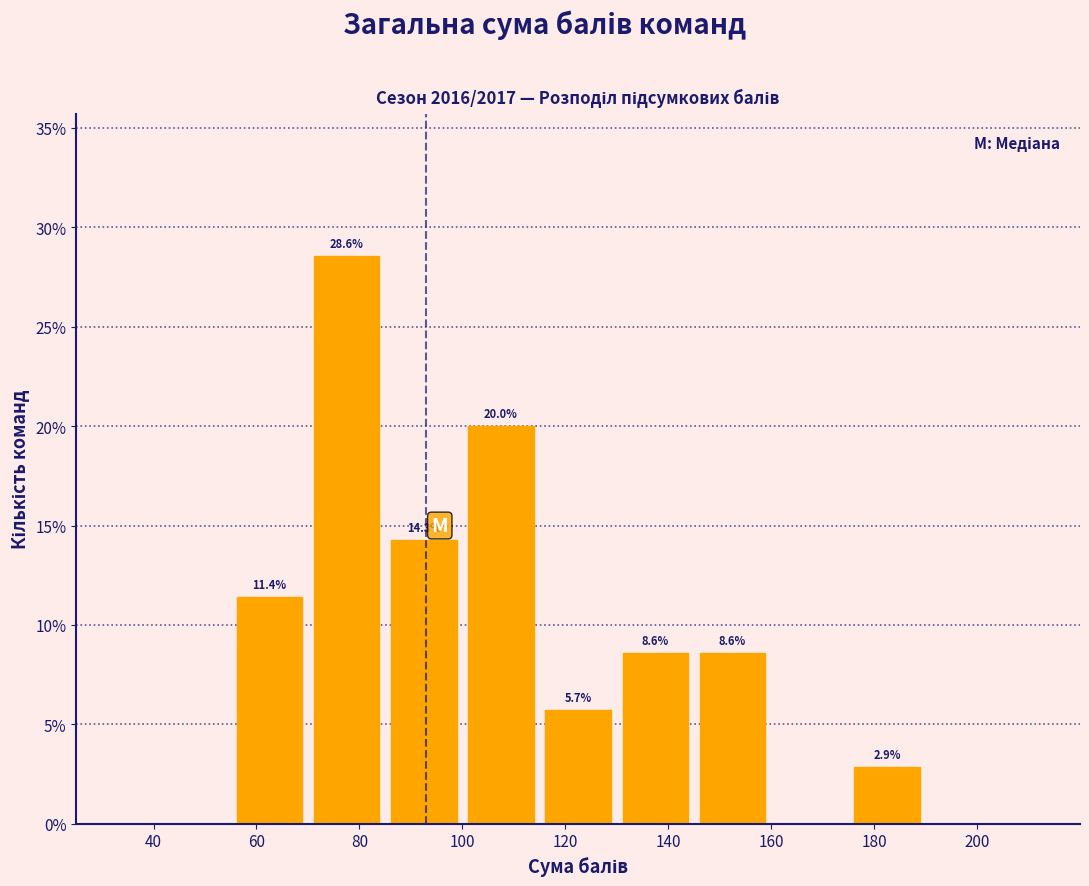

Which range on the x-axis has the tallest bar?

70 to 85